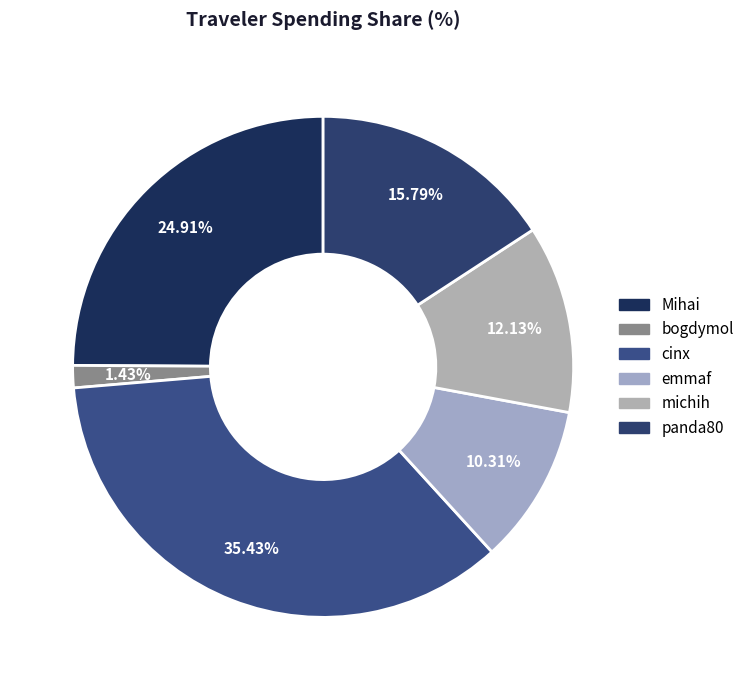

Is there any slice that represents more than half of the pie?

No